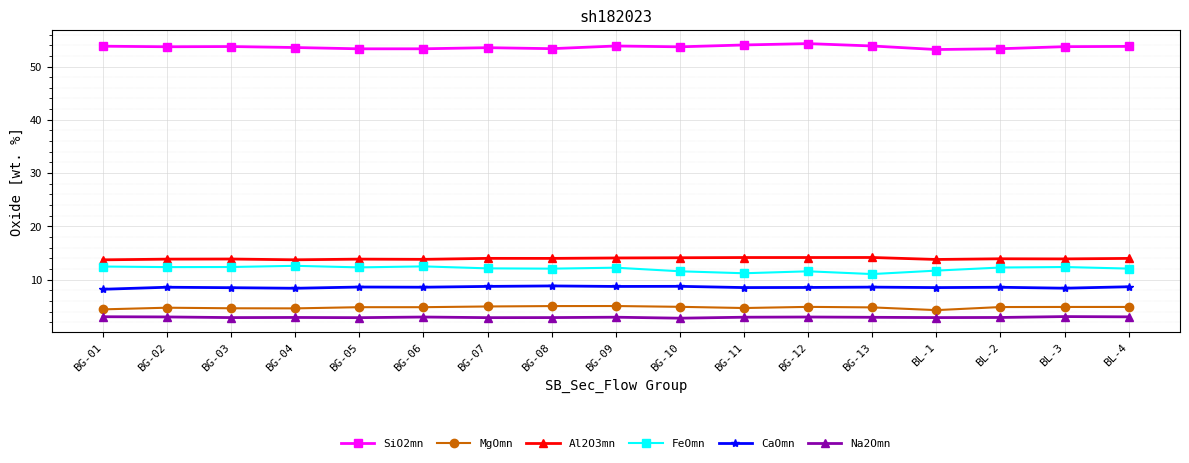

True or false: FeOmn and Na2Omn intersect in this chart.

False